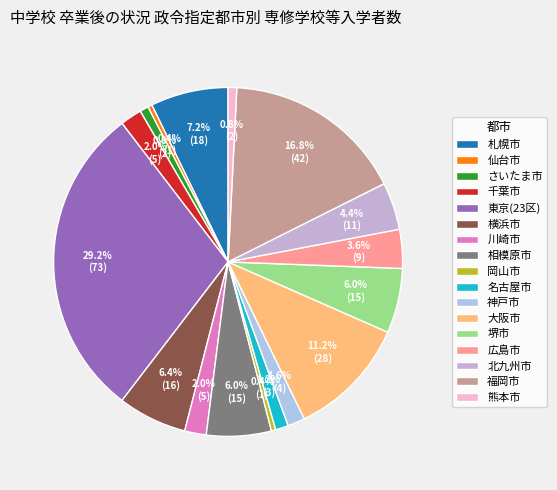

To the nearest percent, what is the combined percentage of 大阪市 and 福岡市?

28%